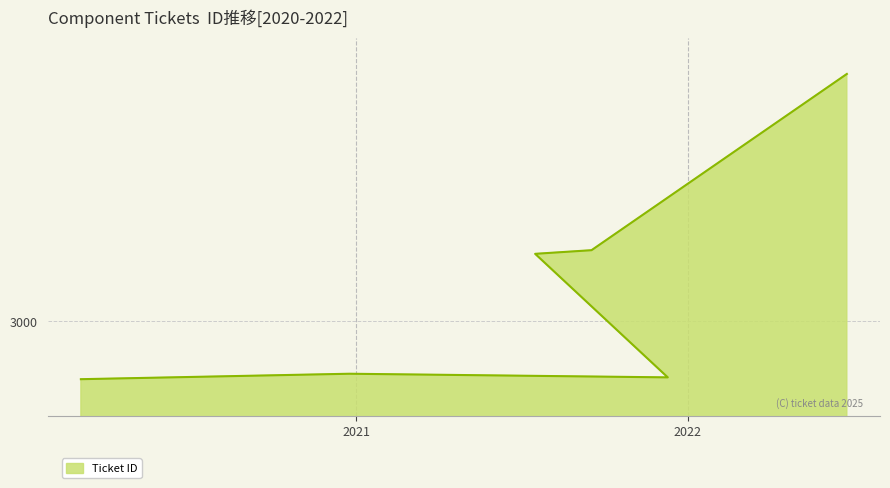

Does the chart display data point markers on the line(s)?

No